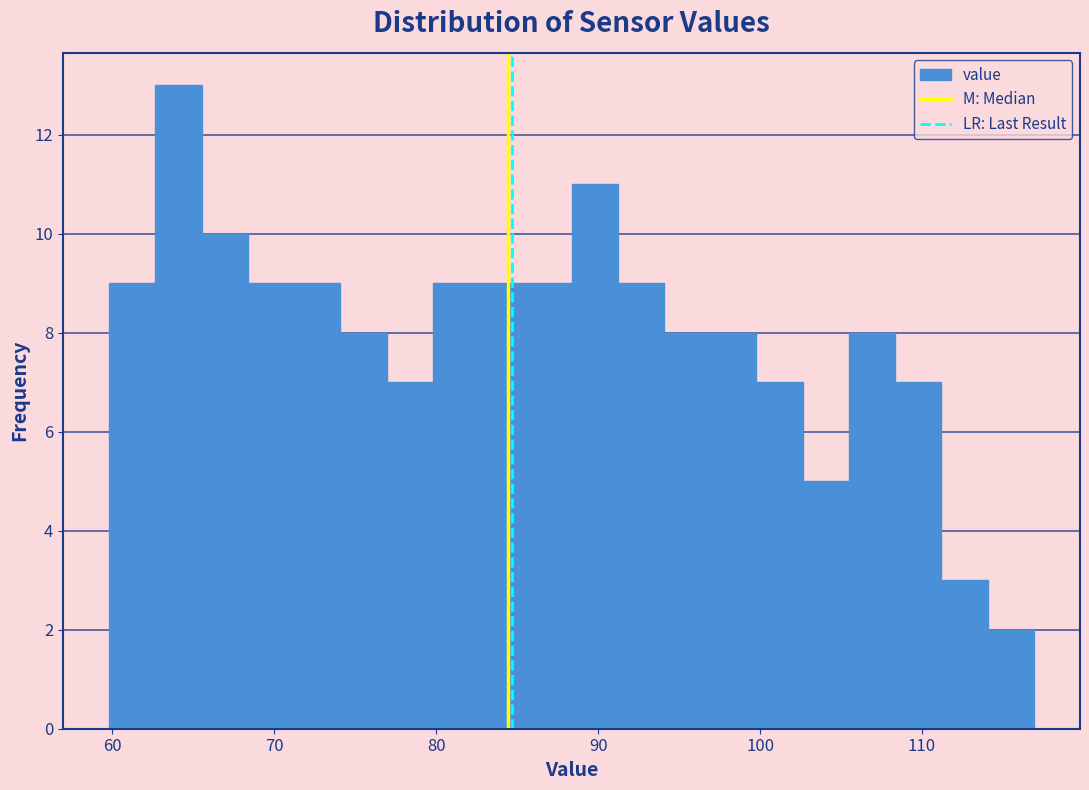

Around what value on the x-axis is the tallest bar? Give the approximate position of its centre, as read against the axis.

64